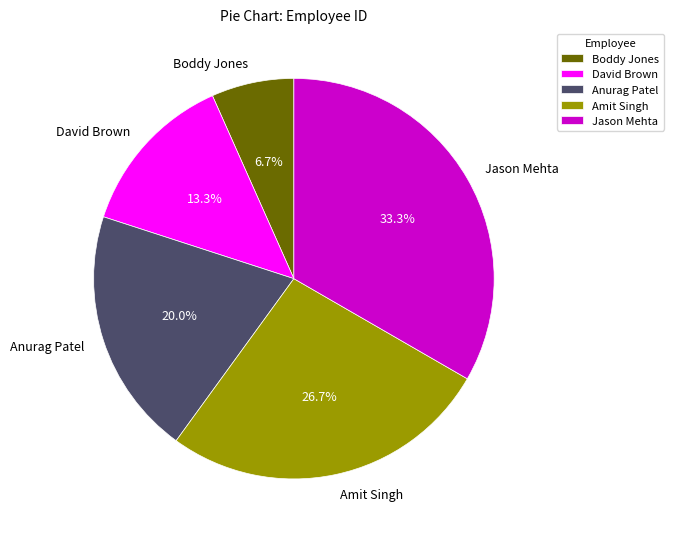

Is there any slice that represents more than half of the pie?

No